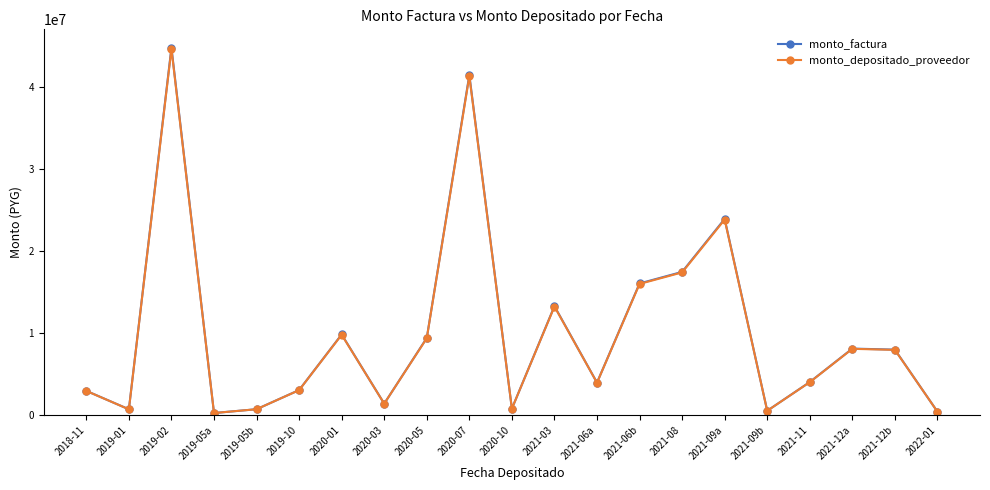

Which series has the widest spread of values?

monto_factura